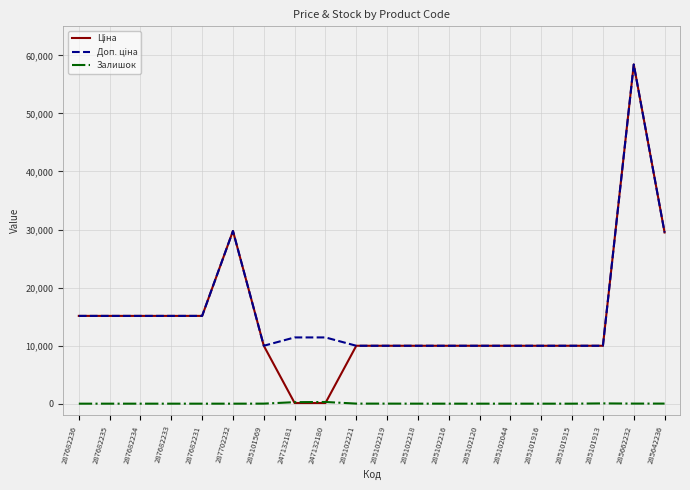

At which category is the sum across all series the highest?

285662232